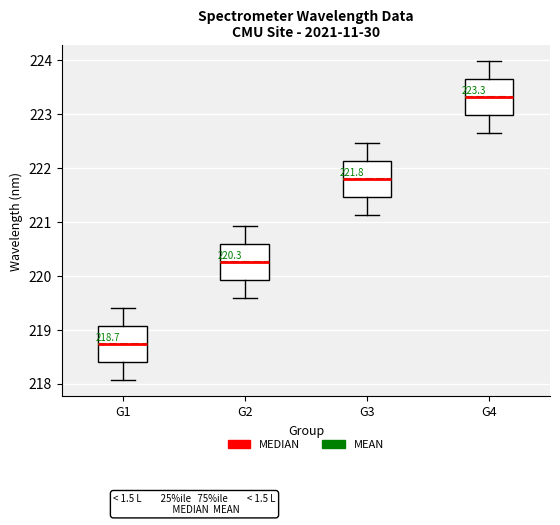

Which box's median line is the highest?

G4